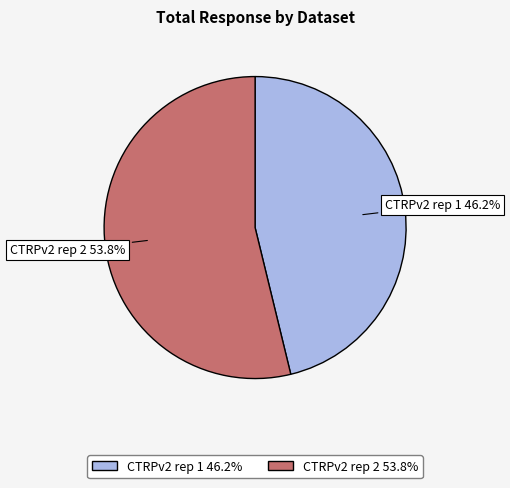

Rank the categories by value from highest to lowest.

CTRPv2 rep 2, CTRPv2 rep 1